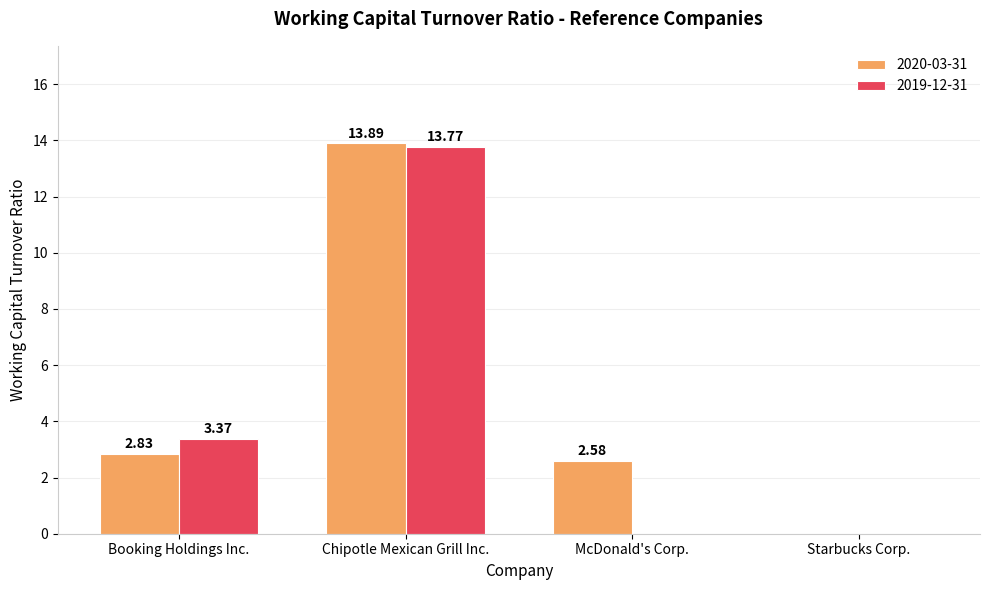

What is the total value across all series at Chipotle Mexican Grill Inc.?

27.7